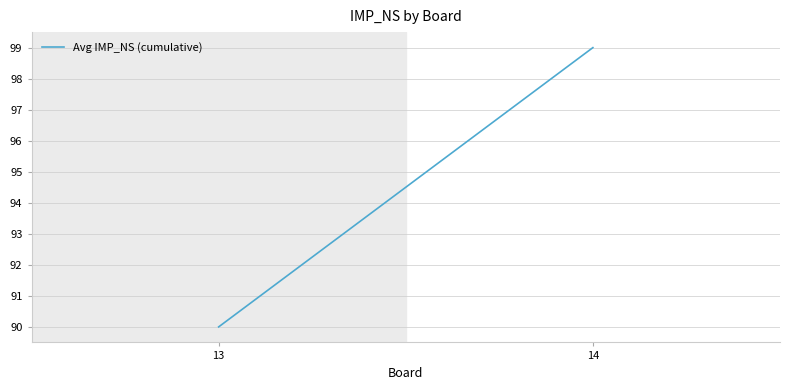

Does the chart display data point markers on the line(s)?

No